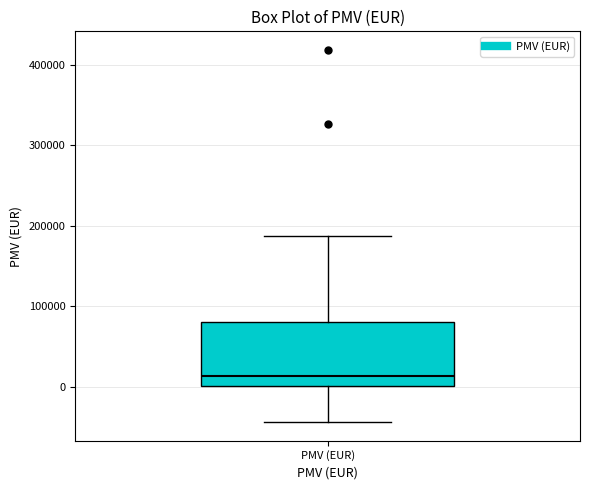

Read this box plot against the y-axis: the position of the median line, the range covered by the box, and the ends of both whiskers. The values are not printed on the chart, so give them approximately, as read against the axis.

median 10000, box 0 to 80000, whiskers -40000 to 190000